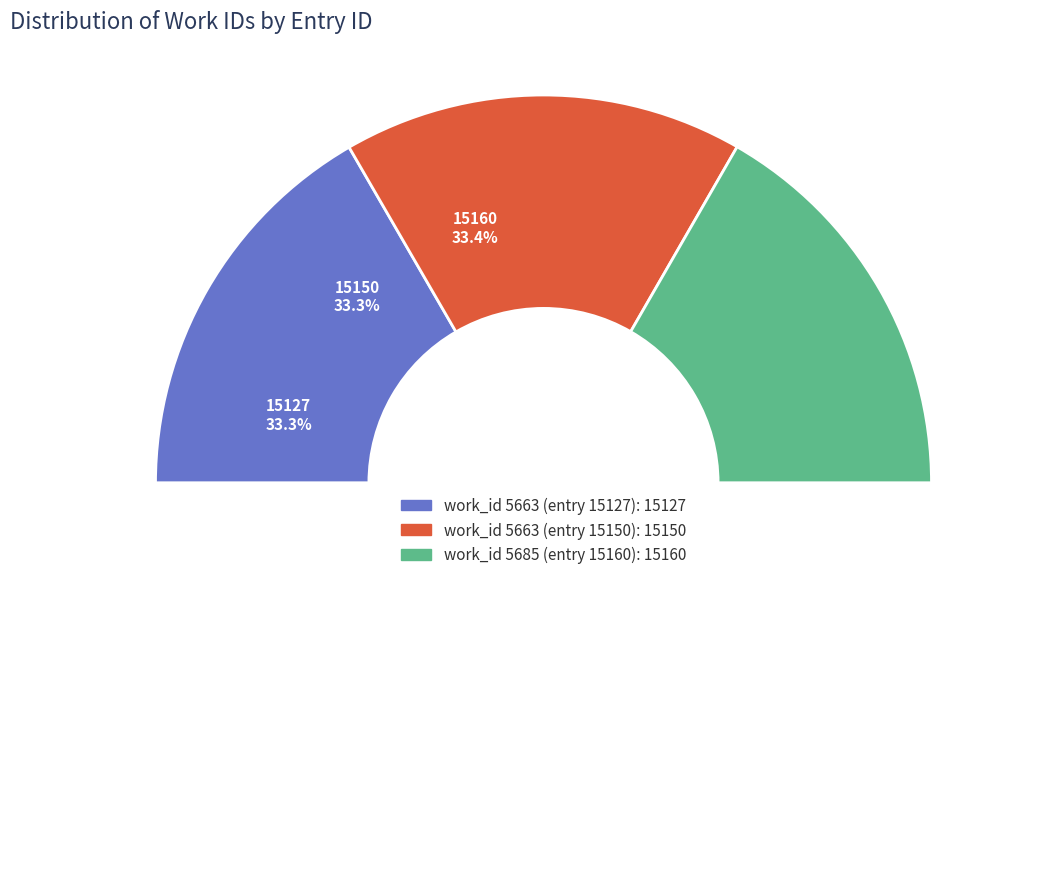

Is there any slice that represents more than half of the pie?

No